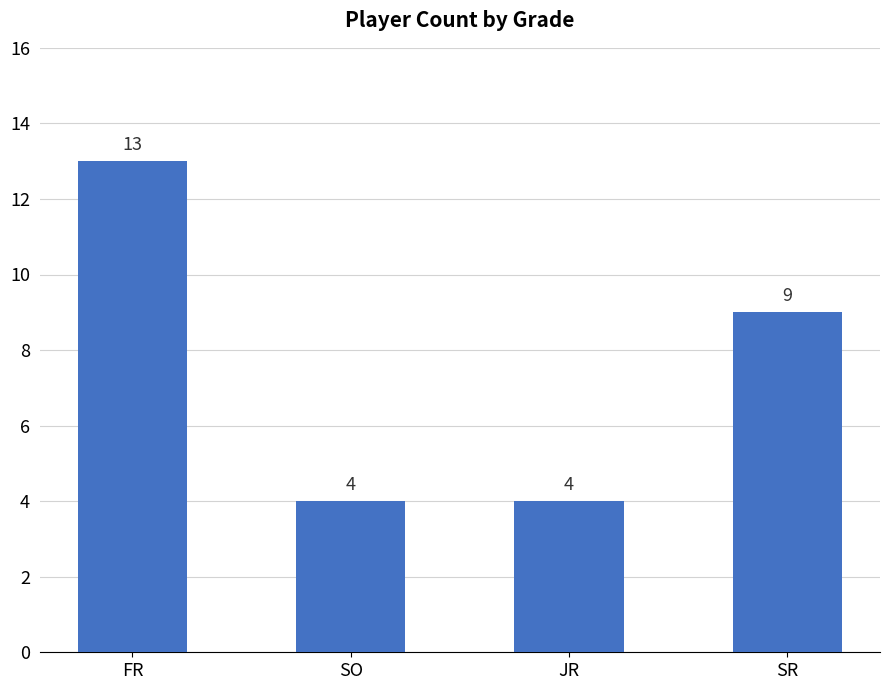

What is the value of the 1st bar from the left?

13